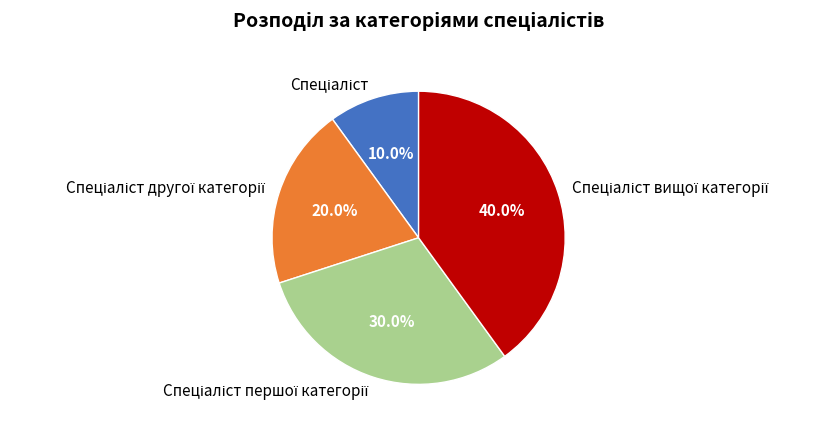

Is there a majority slice in this chart?

No